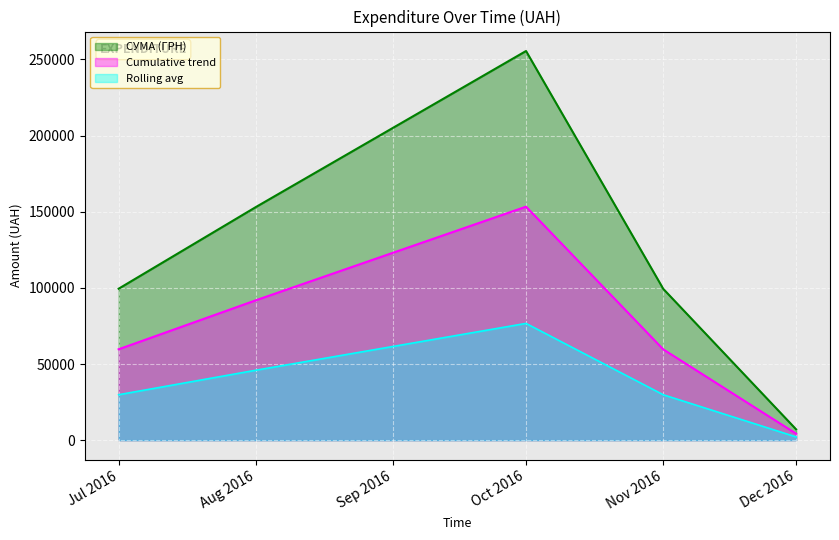

List the series in order of their overall mean, lowest first.

Rolling avg, Cumulative trend, СУМА (ГРН)